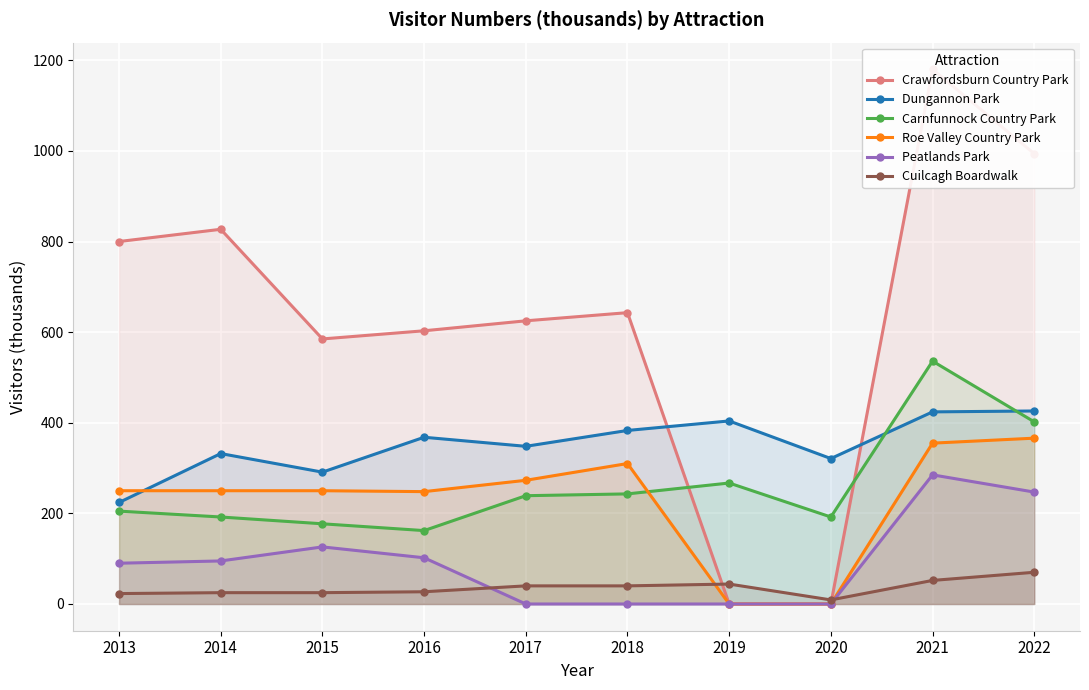

What is the value of the Cuilcagh Boardwalk point at the 7th from the left?

44